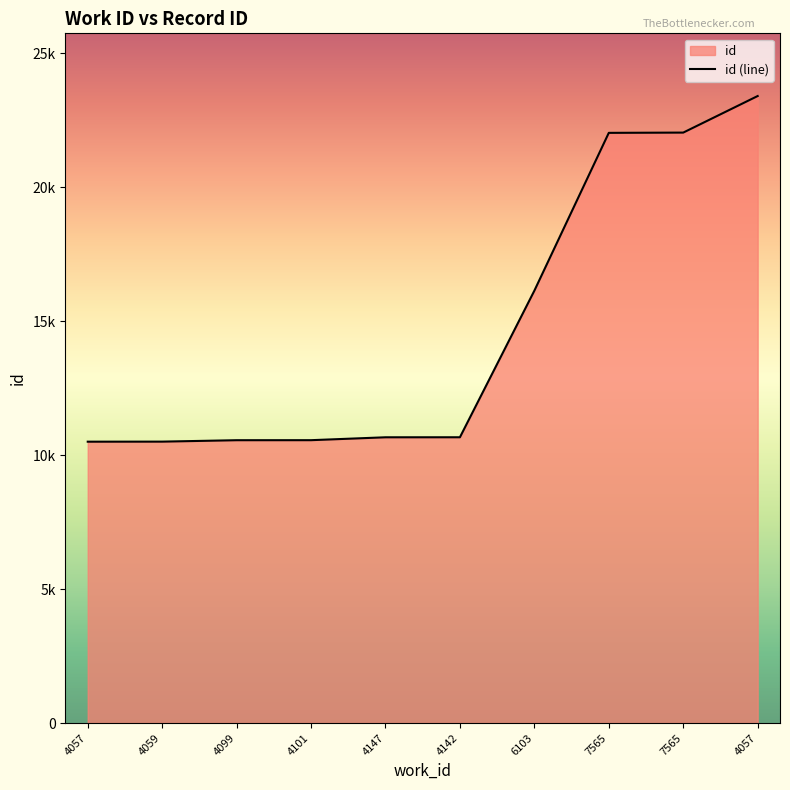

Reading left to right, list all the values displayed in this chart.

10499	10501	10554	10555	10663	10664	16133	22022	22032	23396